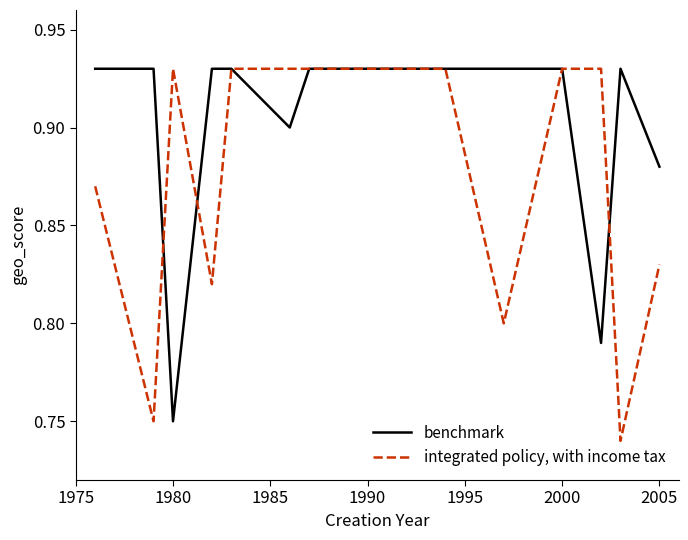

What is the sum of all benchmark values?

13.6